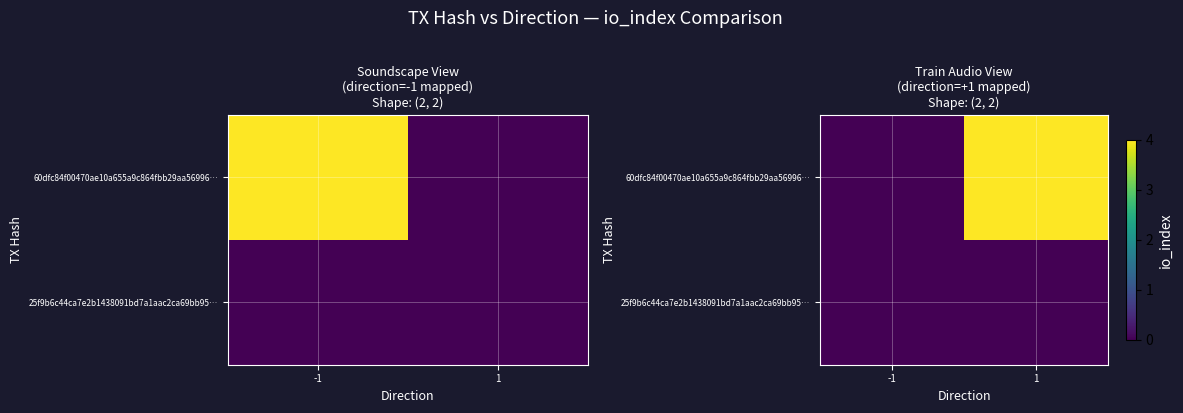

Which label corresponds to the largest value in the chart?

1